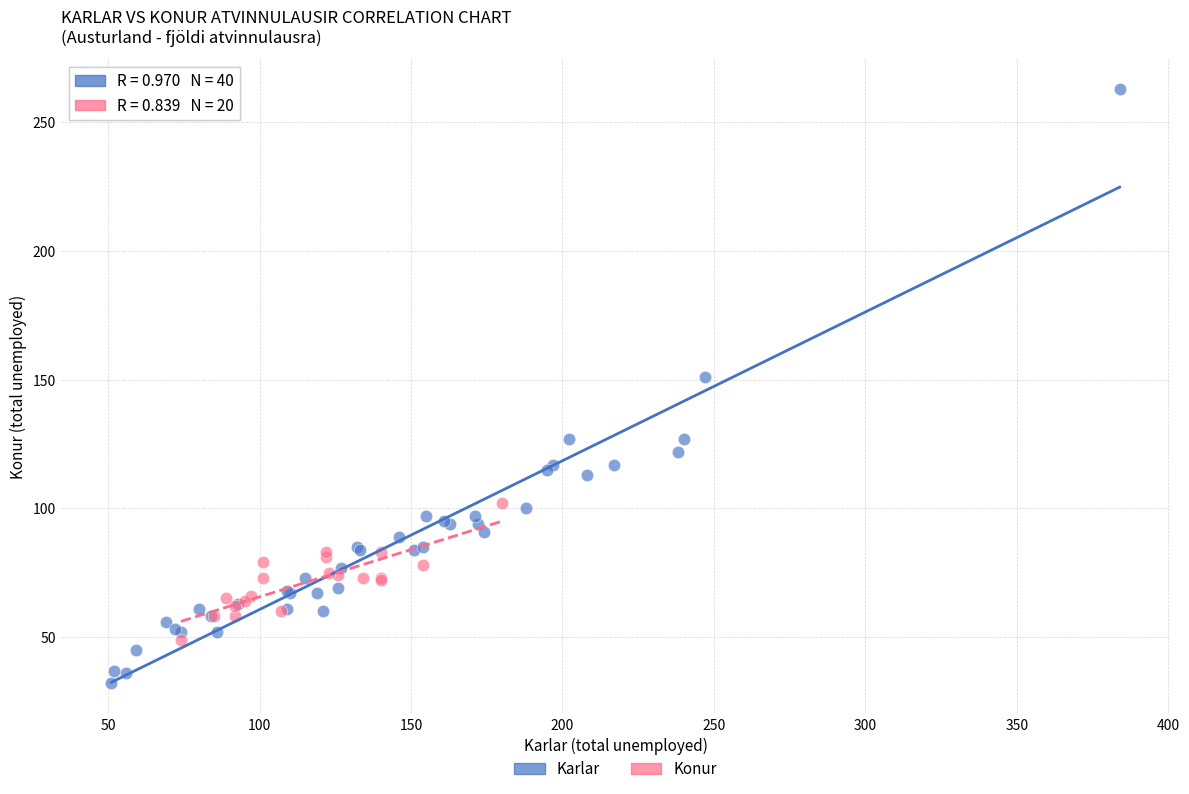

Which series has the largest Y range (max minus min)?

Karlar